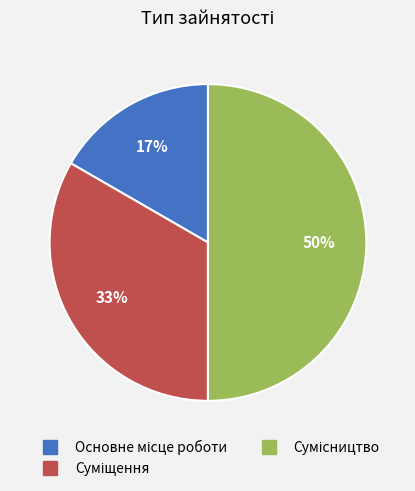

To the nearest percent, what is the difference between the largest and smallest slice percentages?

33%